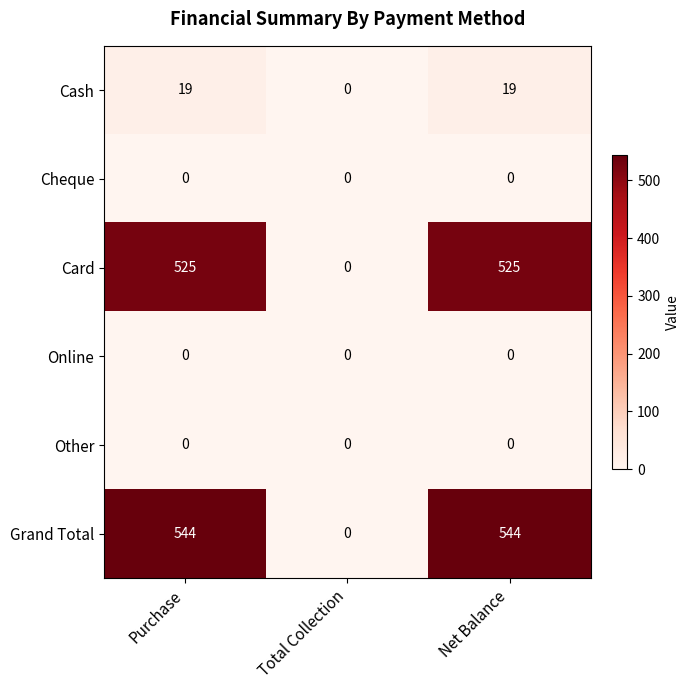

True or false: Grand Total has a value of -368 at Total Collection.

False